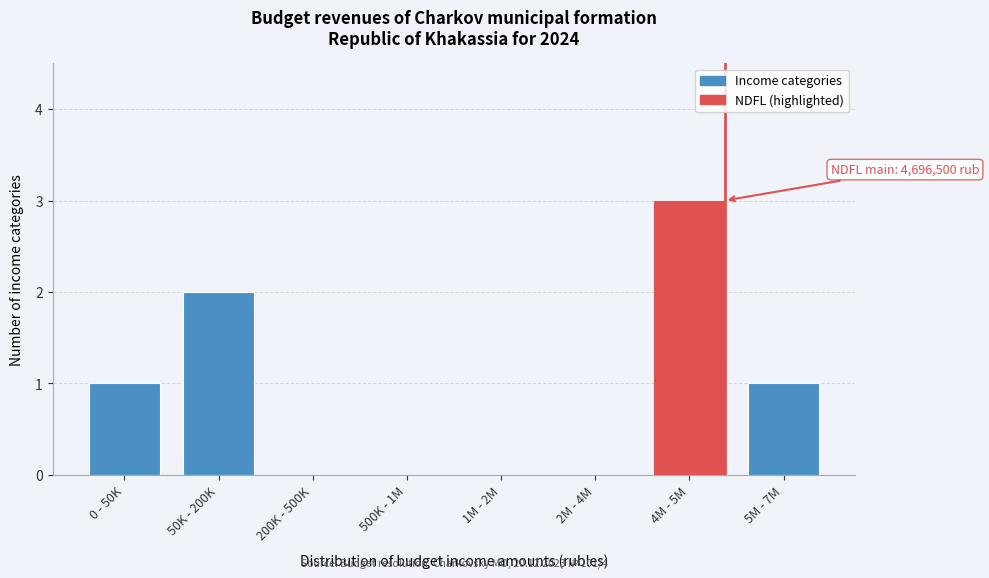

Reading left to right, what are all the values shown in this chart?

0 - 50K=1	50K - 200K=2	200K - 500K=0	500K - 1M=0	1M - 2M=0	2M - 4M=0	4M - 5M=3	5M - 7M=1